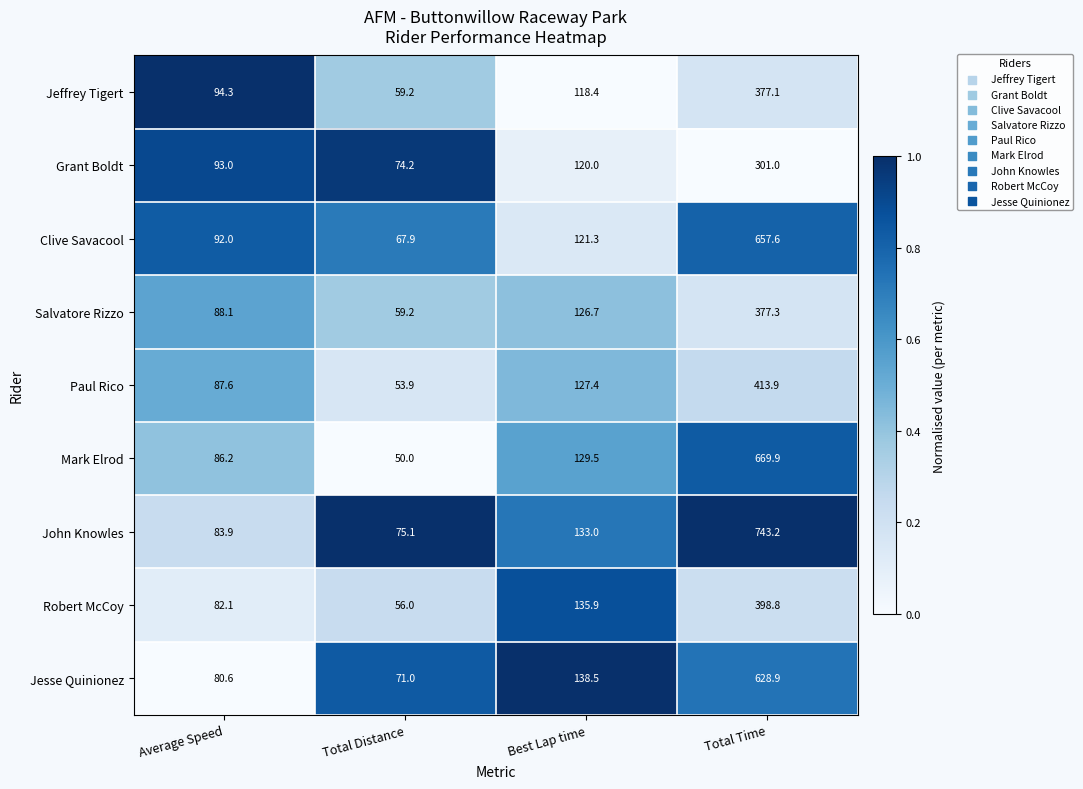

Which series changed the most between Average Speed and Total Distance?

Mark Elrod